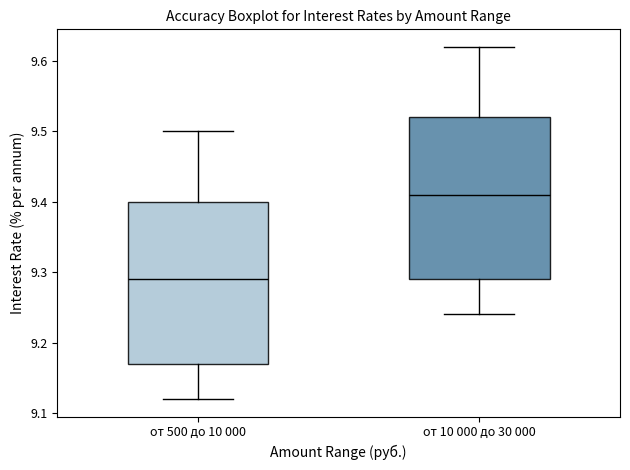

Where does the upper whisker of the box for от 500 до 10 000 end on the y-axis? The values are not printed on the chart, so give them approximately, as read against the axis.

9.50